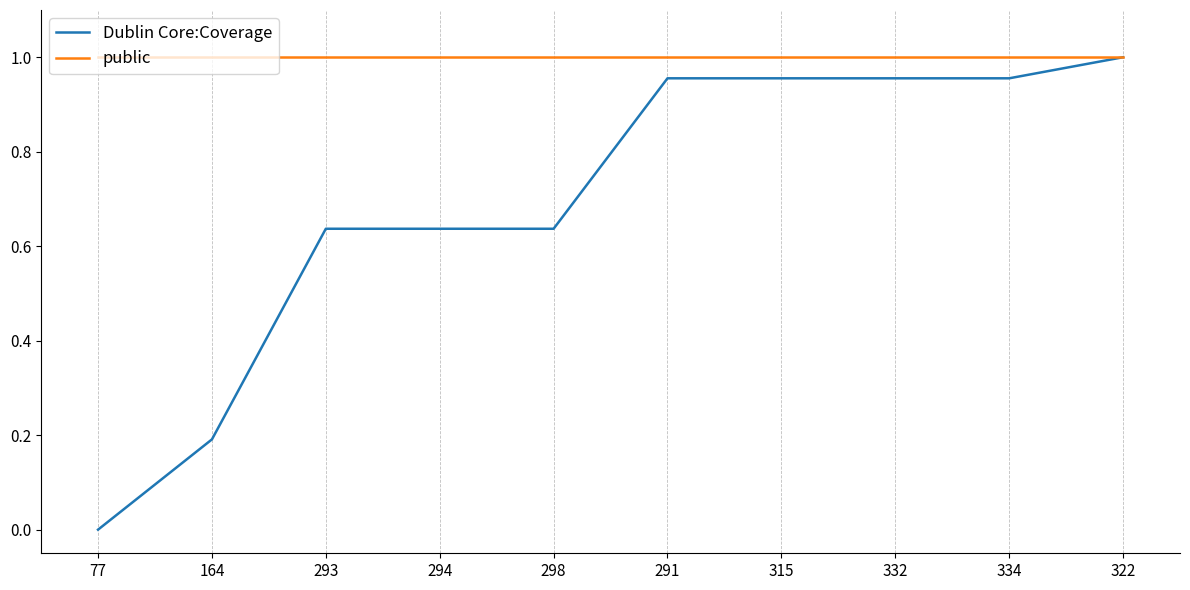

Rank the series by their average value, from lowest to highest.

Dublin Core:Coverage, public